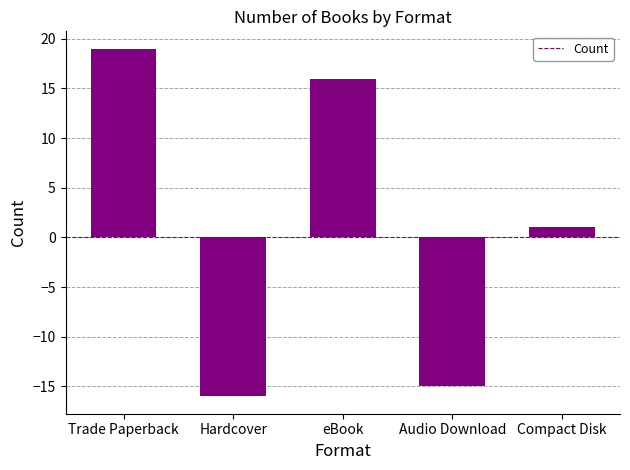

Reading left to right, transcribe all the data shown in this chart.

19	-16	16	-15	1